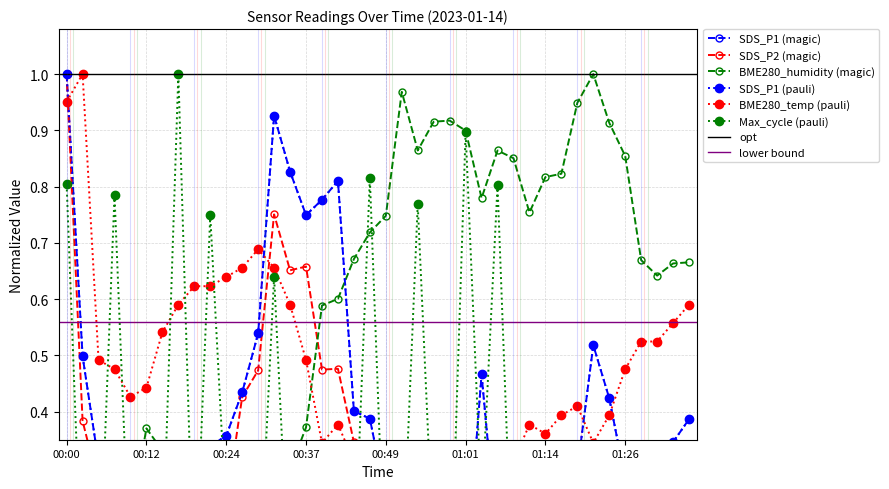

True or false: Max_cycle and SDS_P2 intersect in this chart.

True